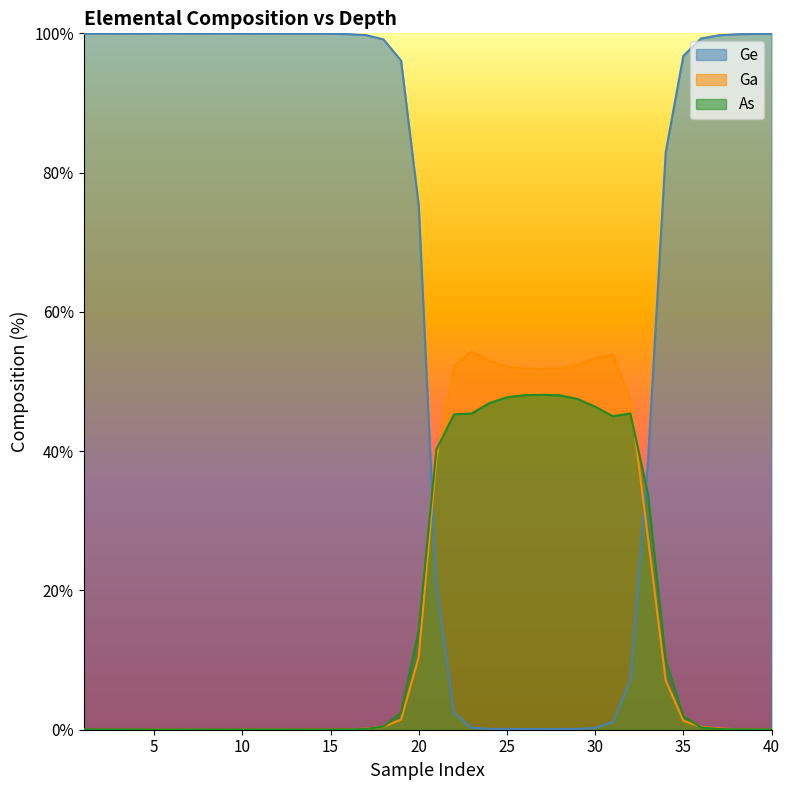

Which category has the highest value in the As series?

27